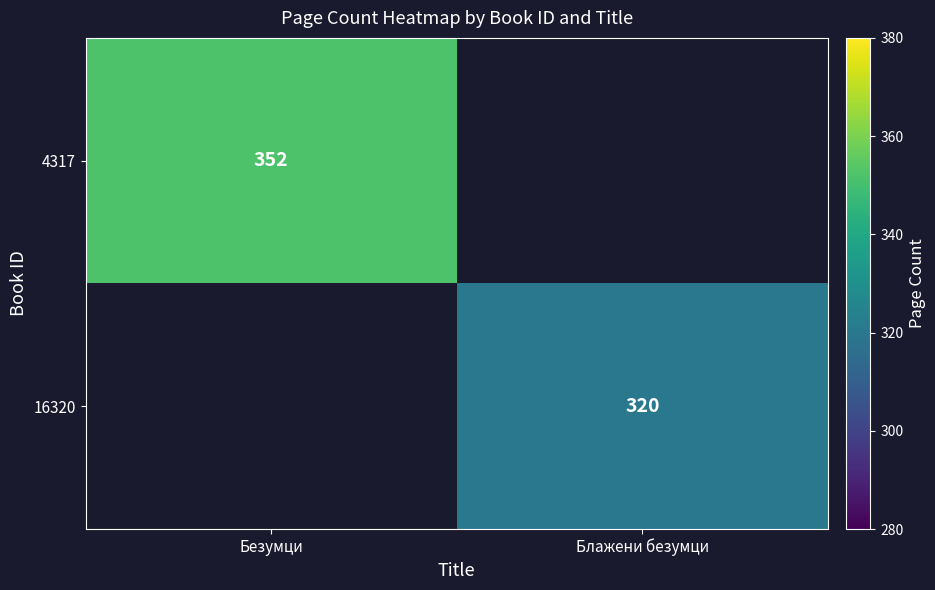

Is the value of 4317 at Блажени безумци greater than the value of 16320 at Блажени безумци?

No